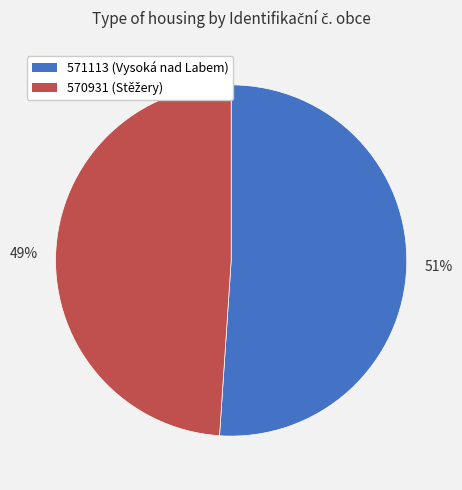

To the nearest percent, what is the difference between the largest and smallest slice percentages?

2%